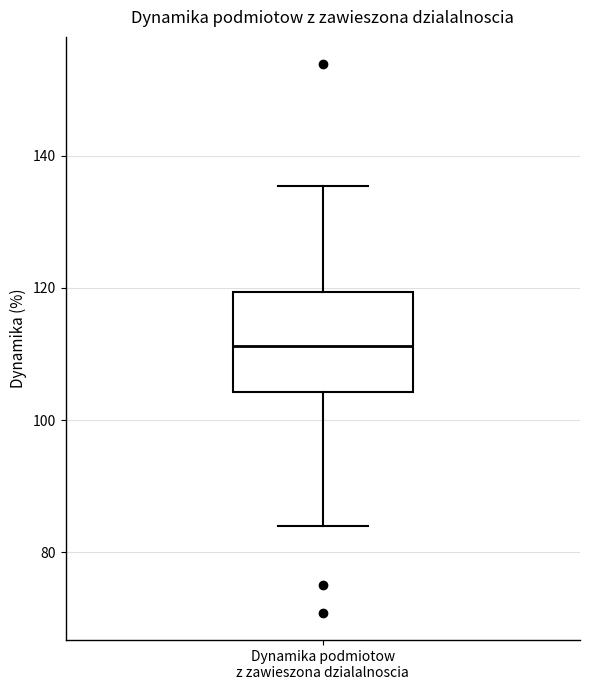

Where is the lower edge of the box for Dynamika podmiotow z zawieszona dzialalnoscia on the y-axis? The values are not printed on the chart, so give them approximately, as read against the axis.

104